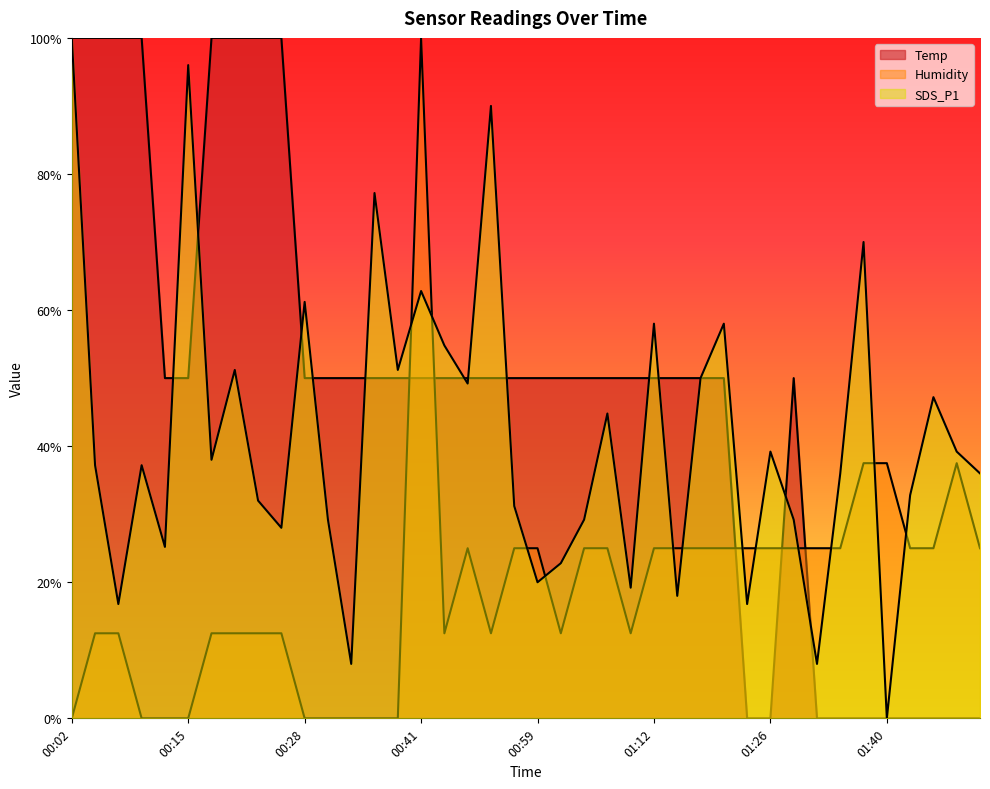

At which category is the sum across all series the highest?

00:41